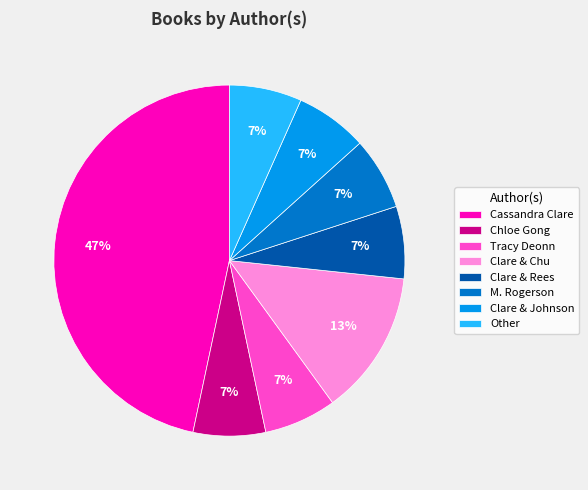

Do Clare & Rees and Clare & Chu together represent more than half of the pie?

No